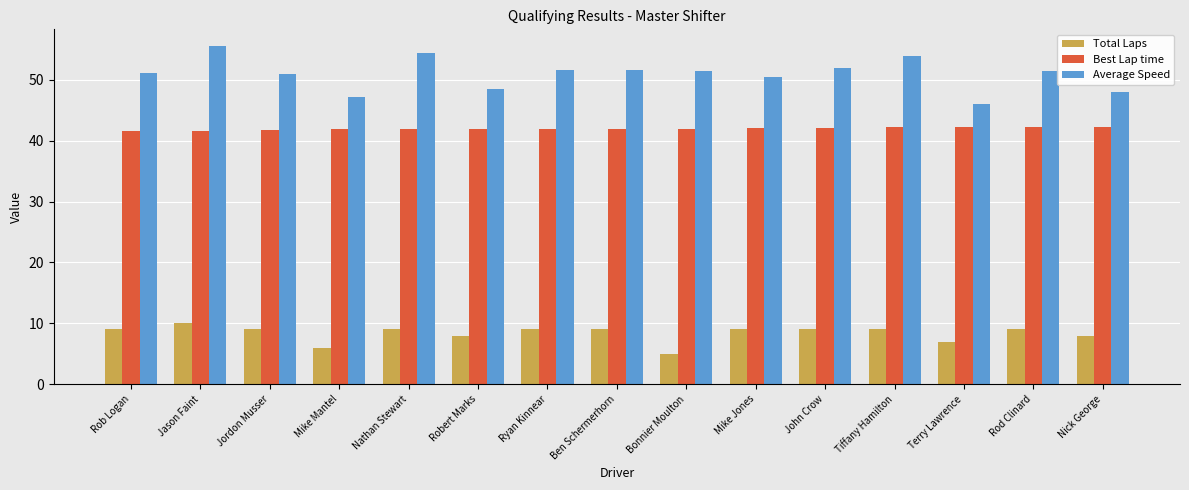

What are all the series names shown in the legend?

Total Laps, Best Lap time, Average Speed